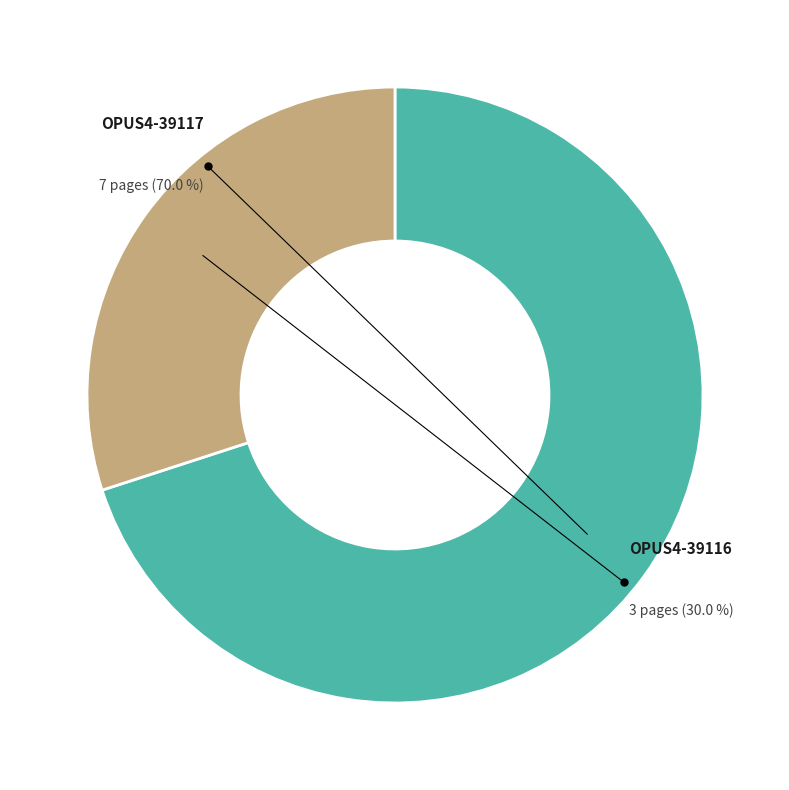

What is the largest slice in the pie chart?

OPUS4-39117